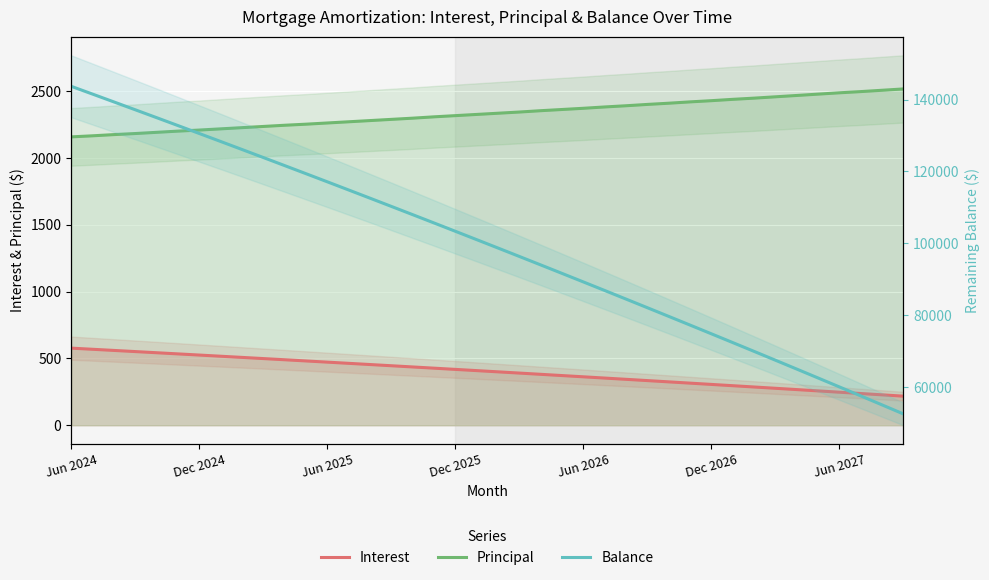

What is the average value of the Interest series?

402.1